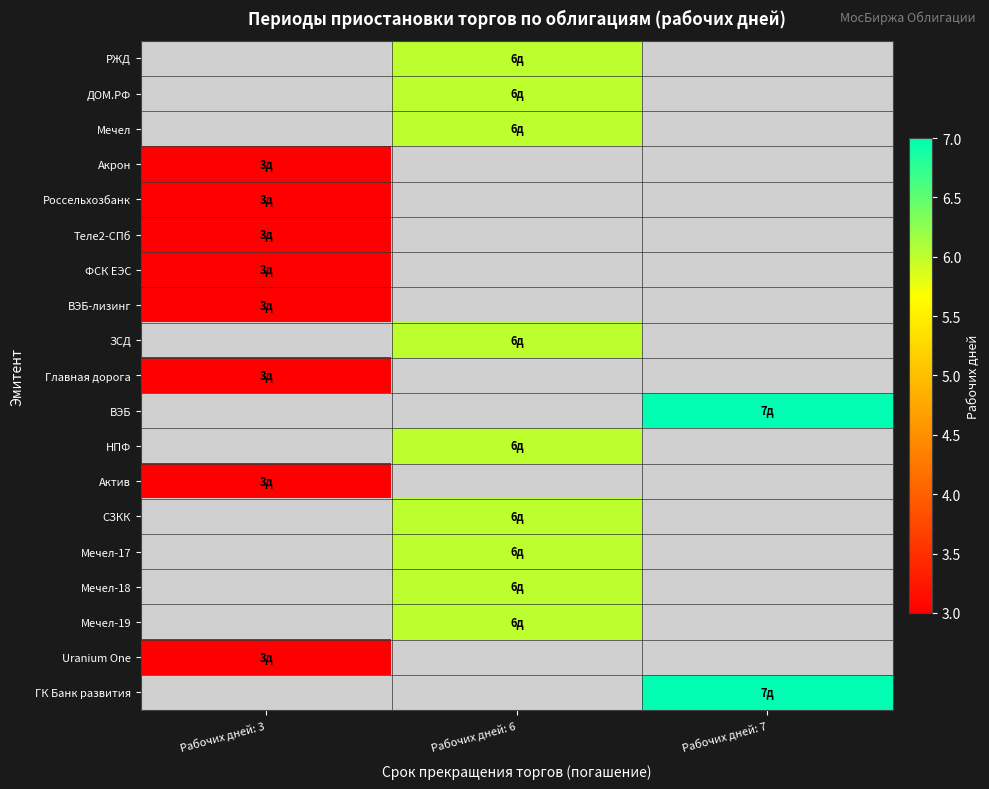

What is the minimum value shown in the chart?

3.0